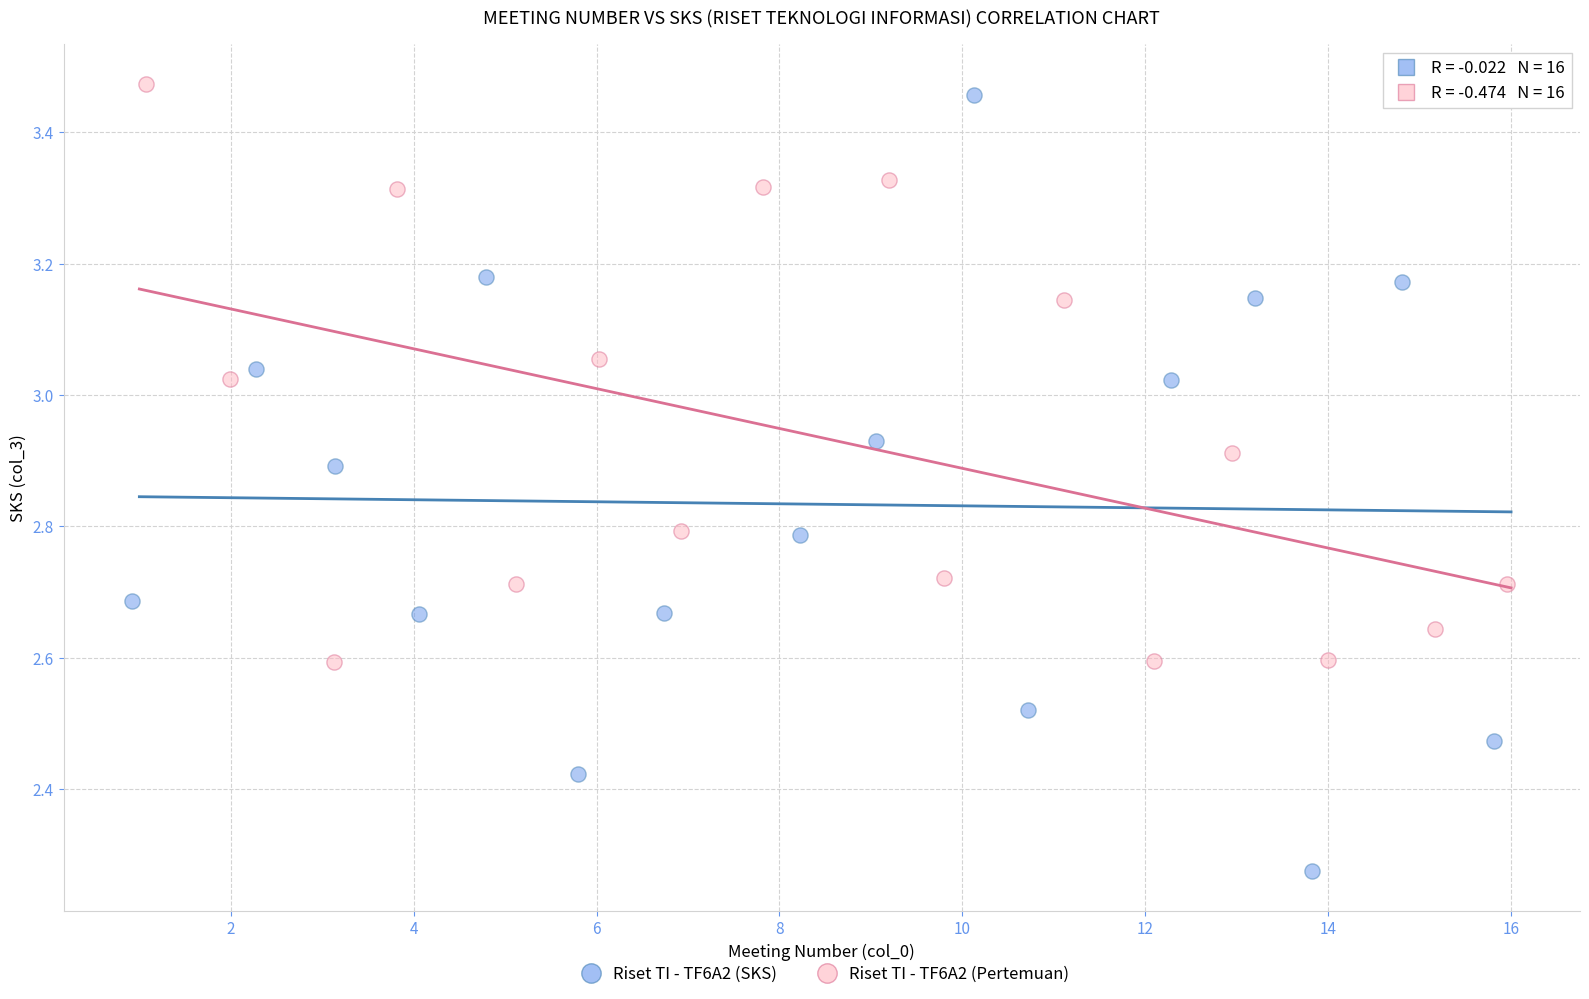

What are all the series names shown in the legend?

Riset TI - TF6A2 (SKS), Riset TI - TF6A2 (Pertemuan)